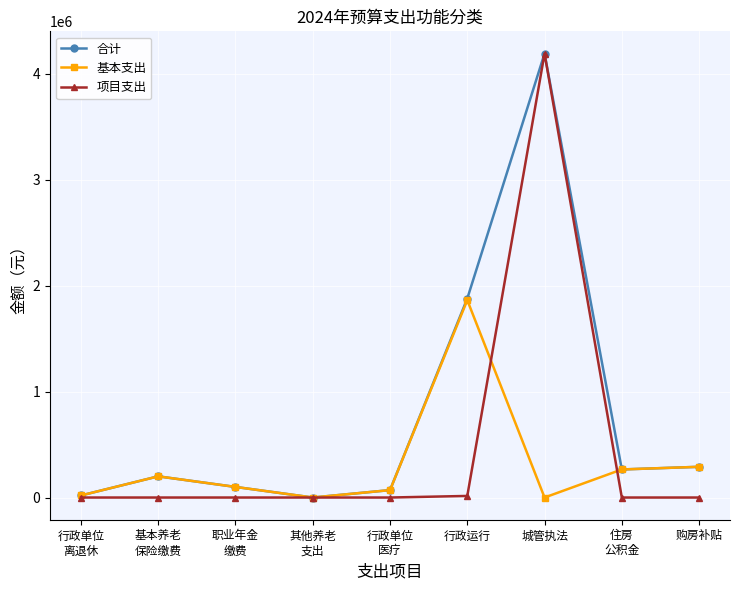

Which series has the largest total across all categories?

合计